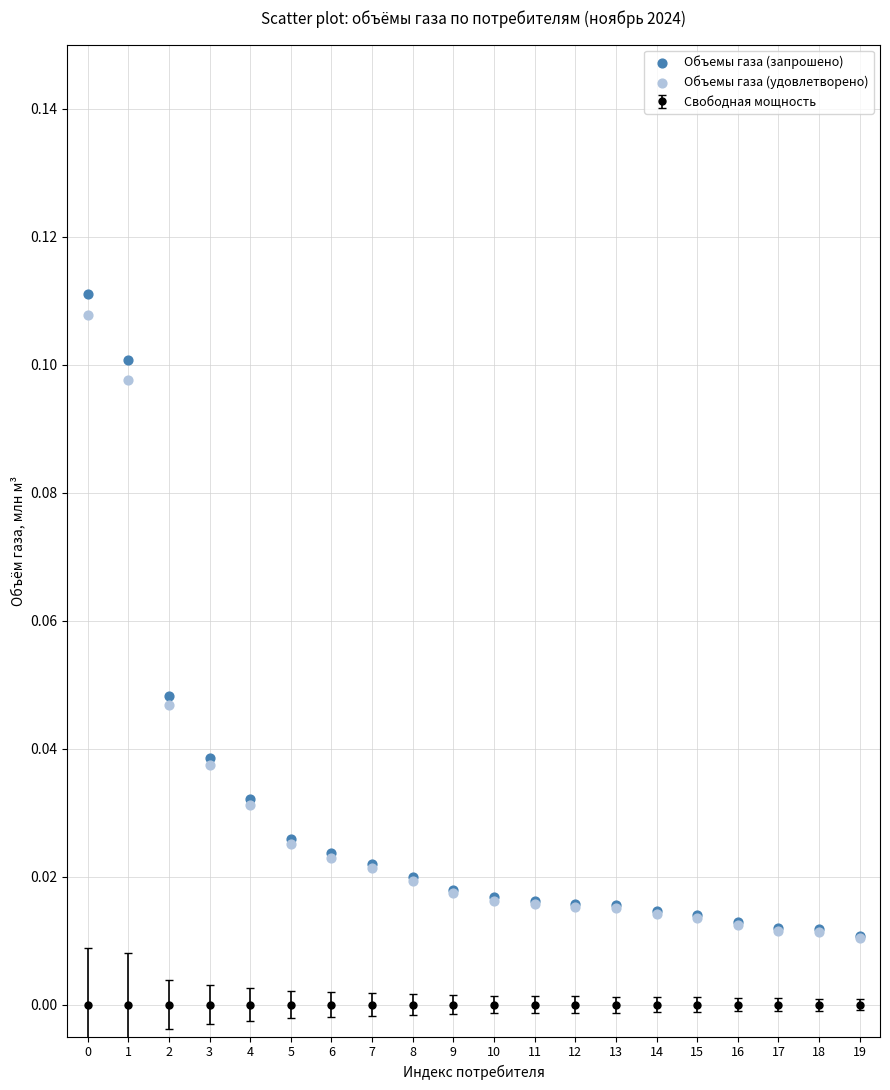

Which series reaches the maximum Y coordinate?

Объемы газа (запрошено)